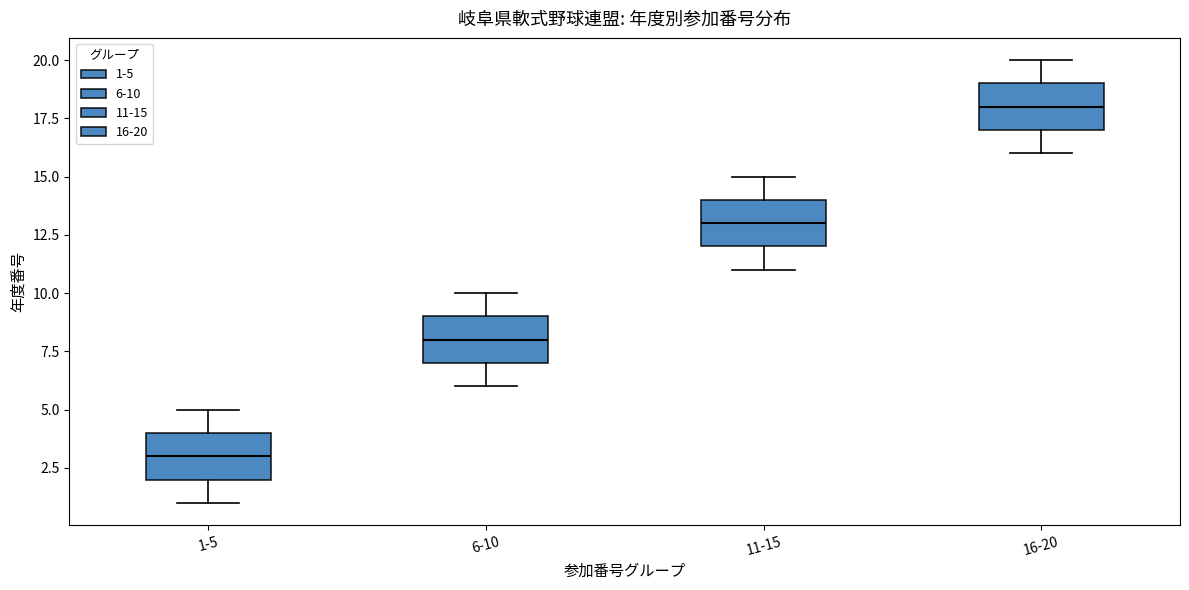

Reading left to right, read every box against the y-axis: the position of its median line, the range the box covers, and the ends of its whiskers. The values are not printed on the chart, so give them approximately, as read against the axis.

1-5: median 3, box 2 to 4, whiskers 1 to 5
6-10: median 8, box 7 to 9, whiskers 6 to 10
11-15: median 13, box 12 to 14, whiskers 11 to 15
16-20: median 18, box 17 to 19, whiskers 16 to 20